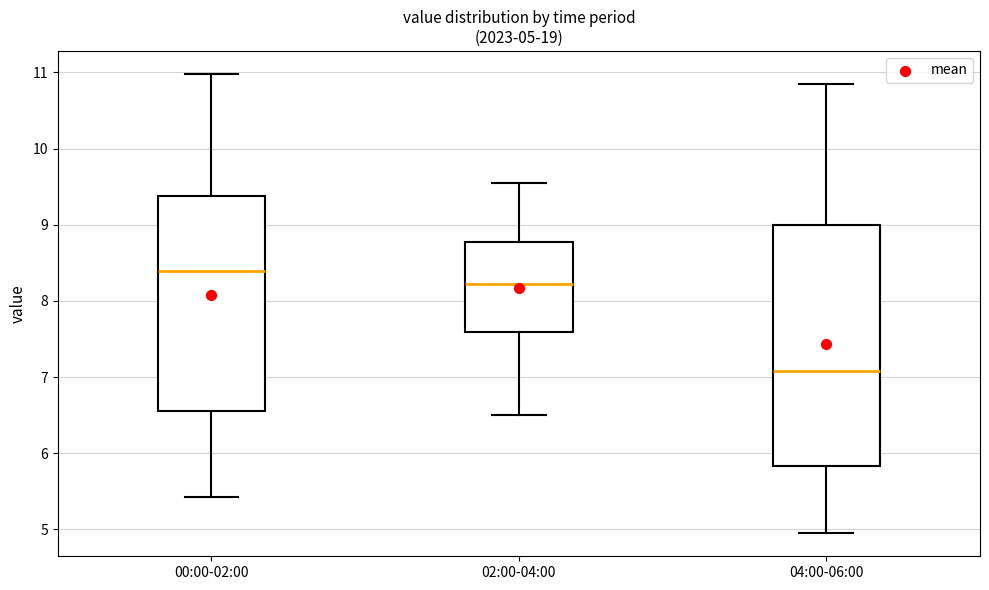

Which box's median line is the highest?

00:00-02:00